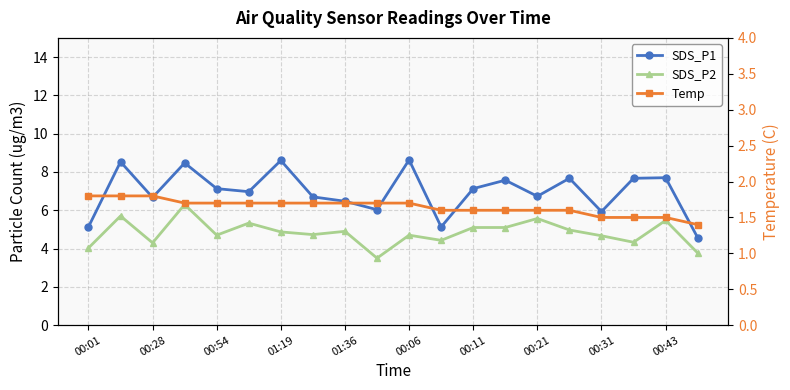

What is the sum of all SDS_P1 values?

139.4